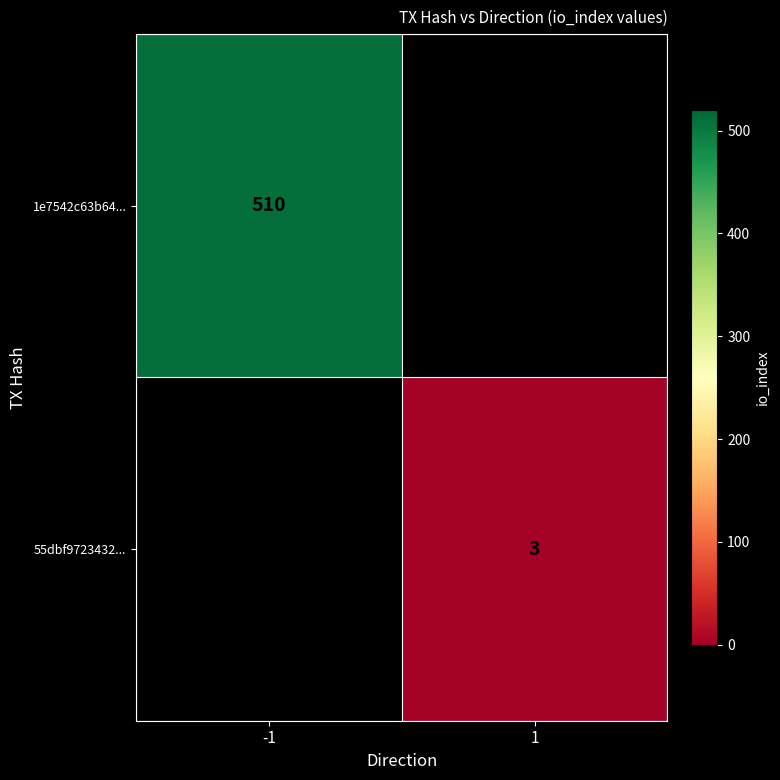

Is it true that 55dbf9723432... equals 3 at 1?

True